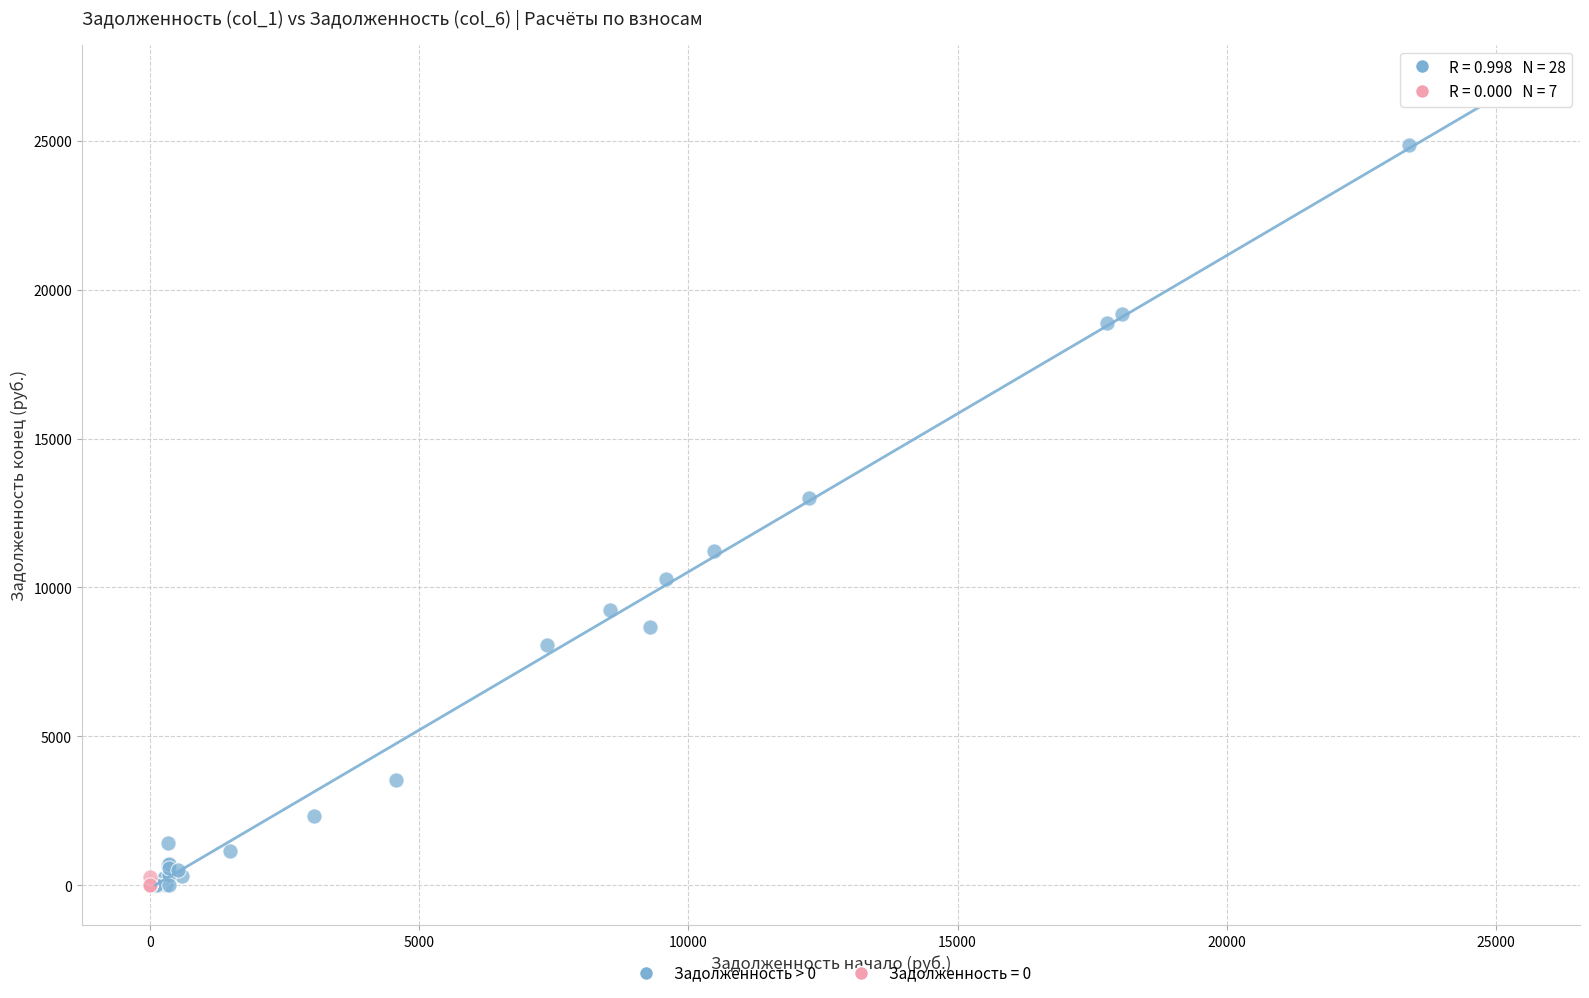

Which series has the largest Y range (max minus min)?

Задолженность > 0